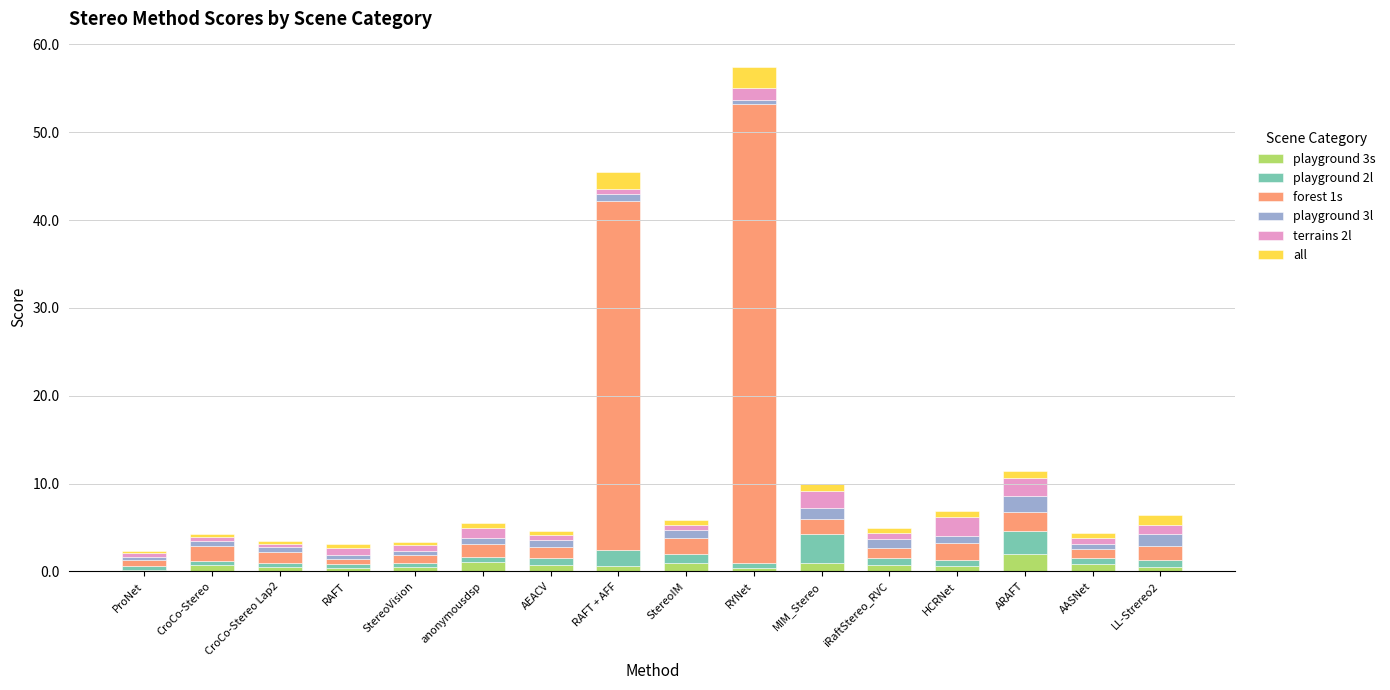

At which category is the sum across all series the highest?

RYNet